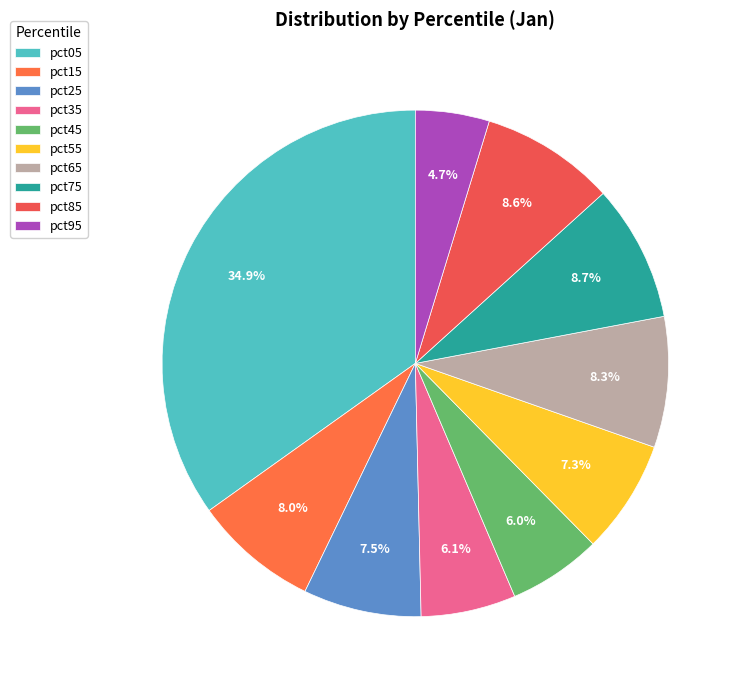

Is the sum of pct55 and pct75 greater than half?

No